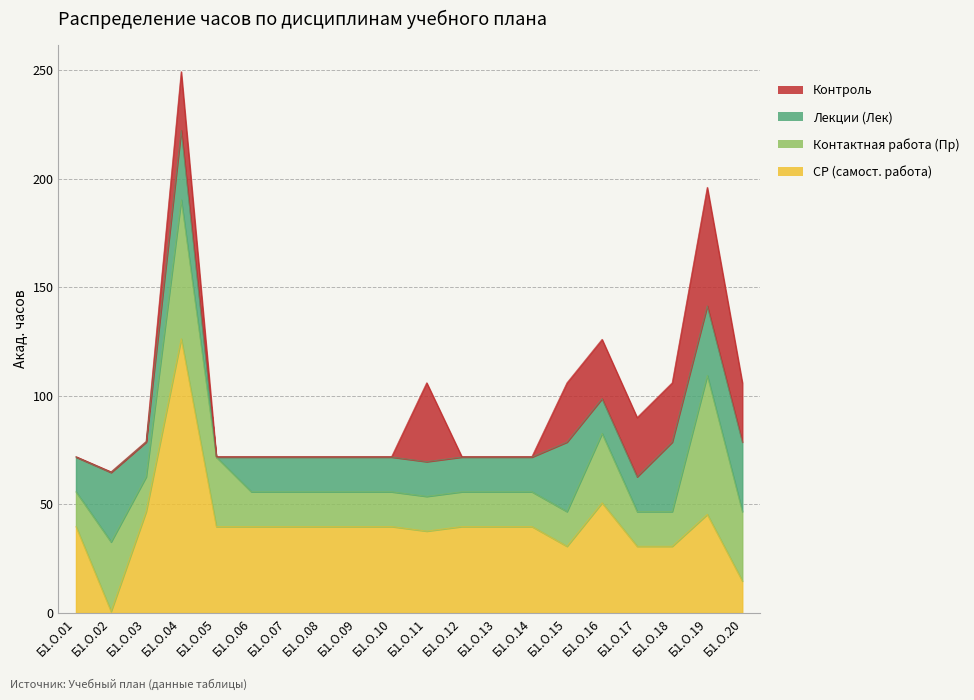

Where is the first local maximum for Контроль?

Б1.О.04